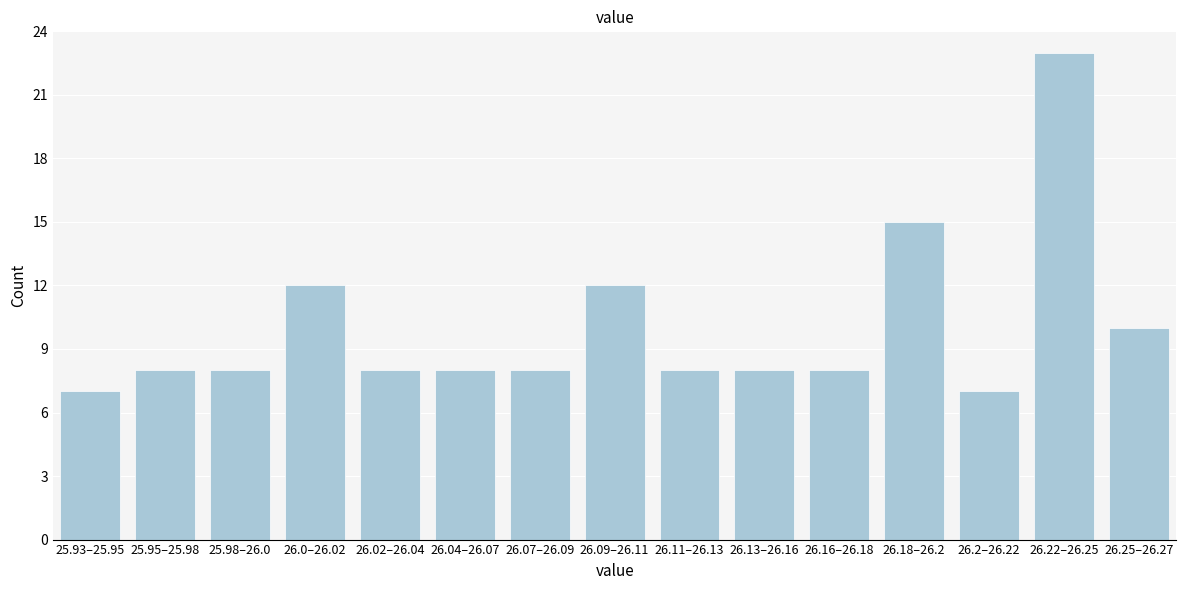

Reading left to right, list all the values displayed in this chart.

7	8	8	12	8	8	8	12	8	8	8	15	7	23	10